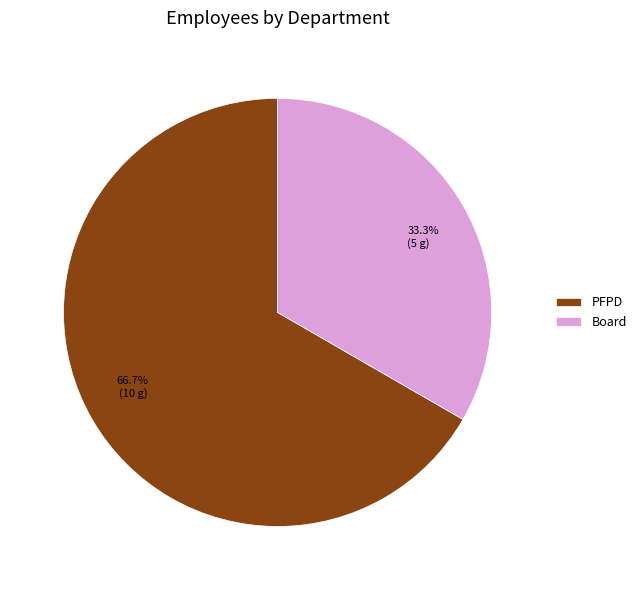

Is there a majority slice in this chart?

Yes